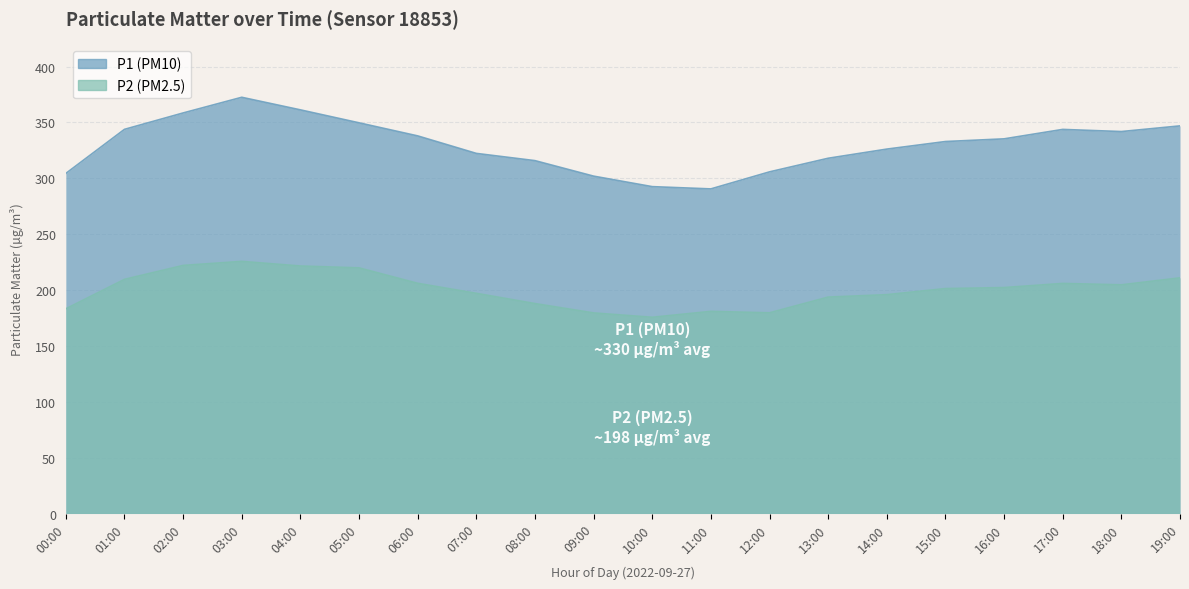

Which series has the largest total across all categories?

P1